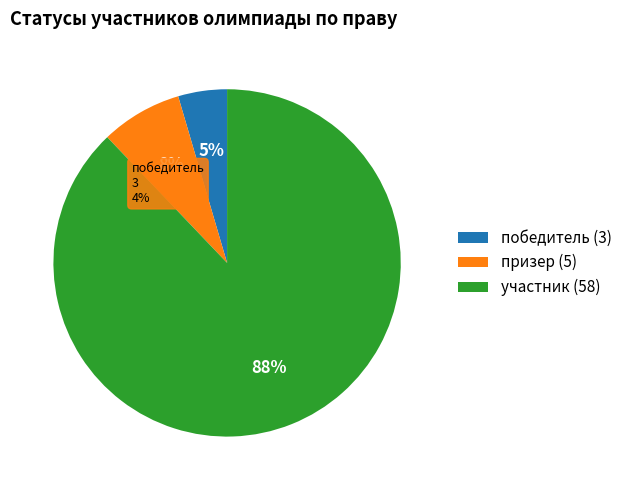

Count the number of slices in the pie.

3